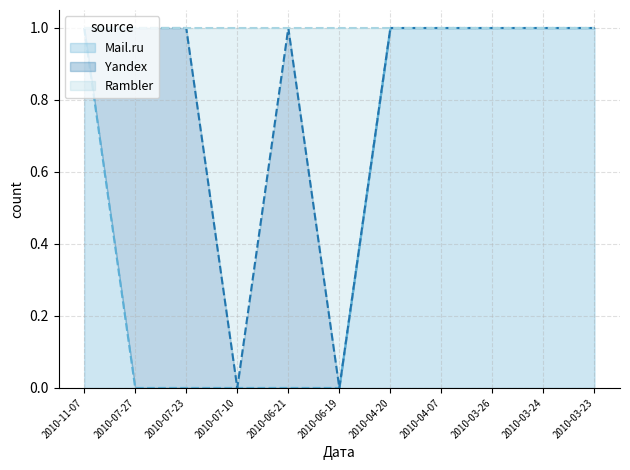

At which category is the sum across all series the highest?

2010-11-07